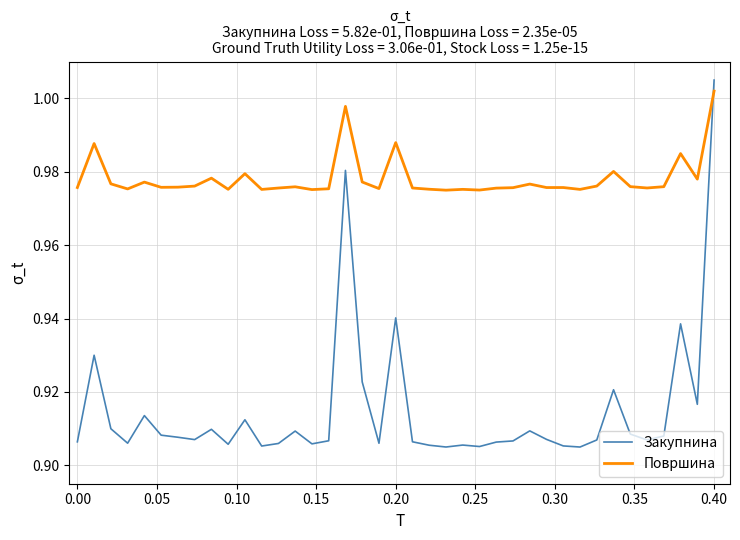

Which series has the largest total across all categories?

Површина